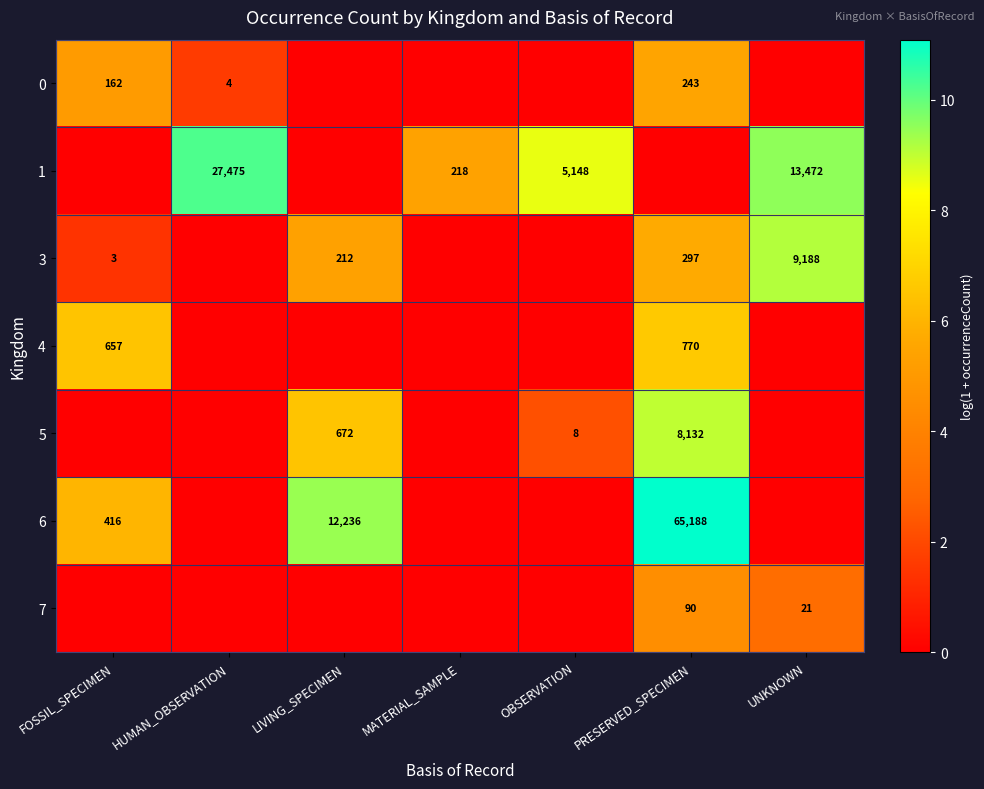

Is the value of 5 at LIVING_SPECIMEN greater than the value of 7 at PRESERVED_SPECIMEN?

Yes